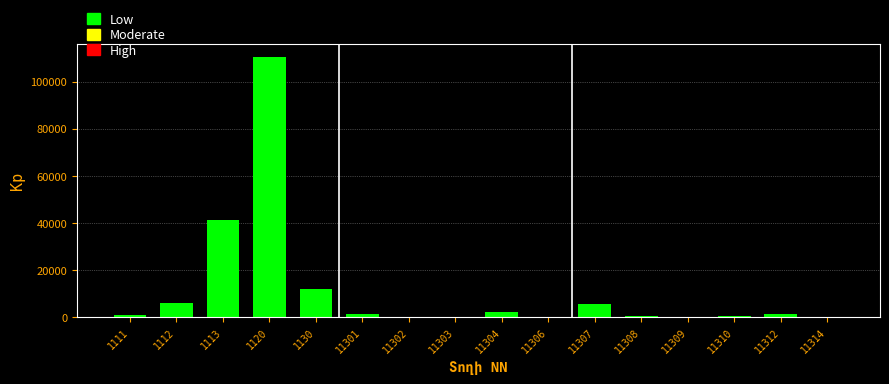

What is the sum of all values?

181720.4